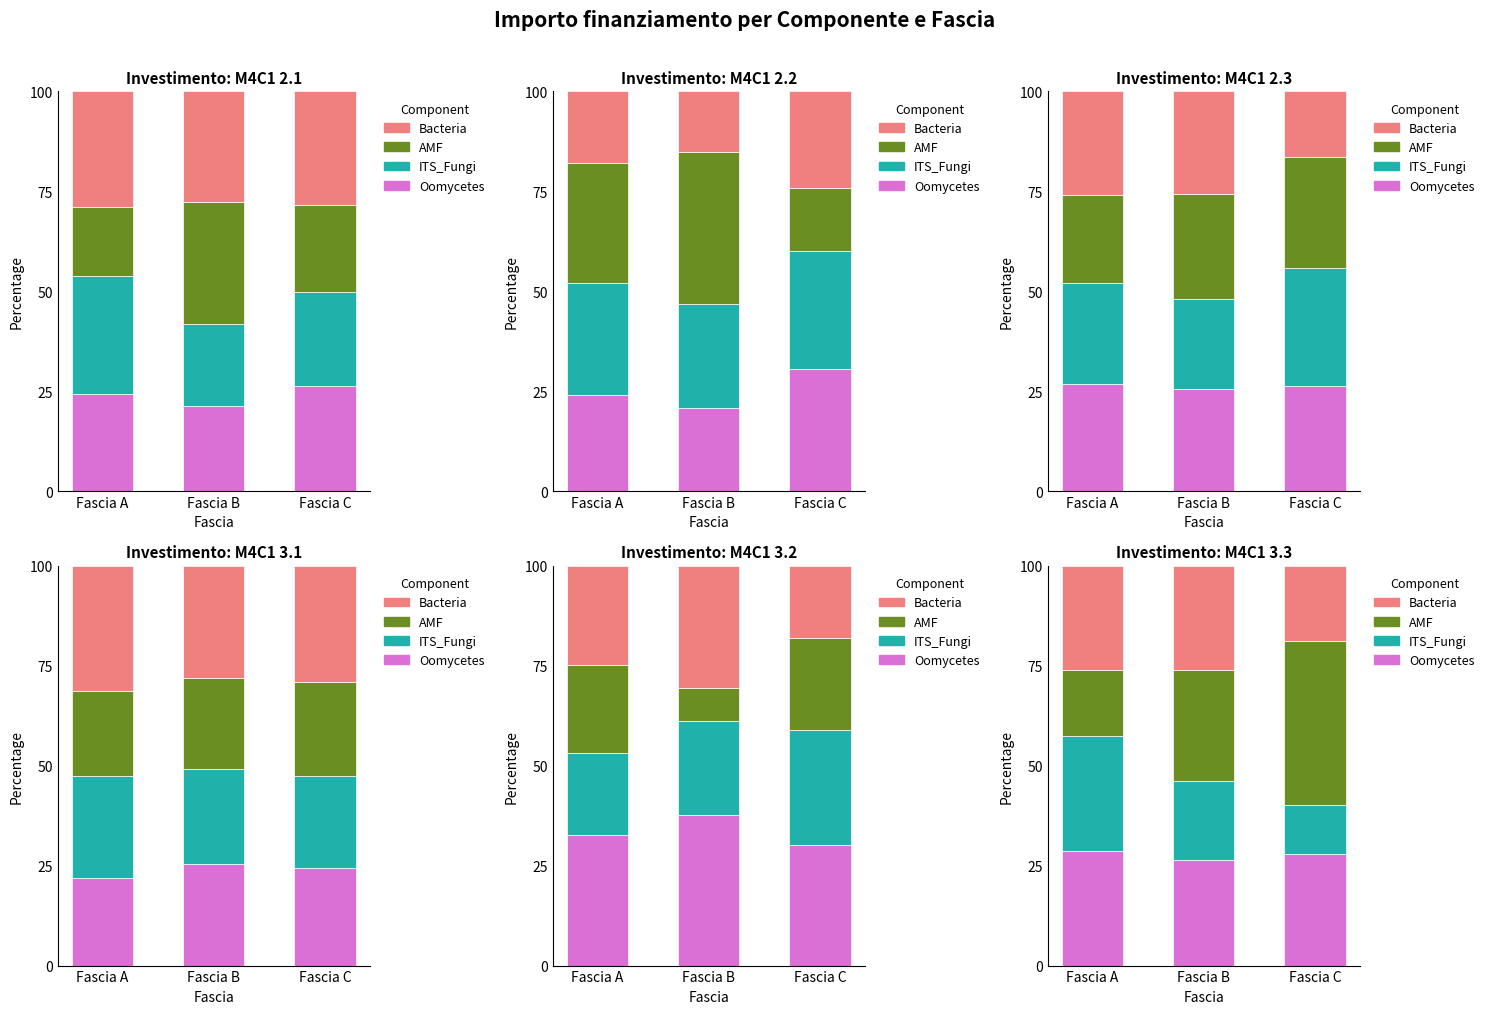

How many data points in ITS_Fungi are less than 19?

1